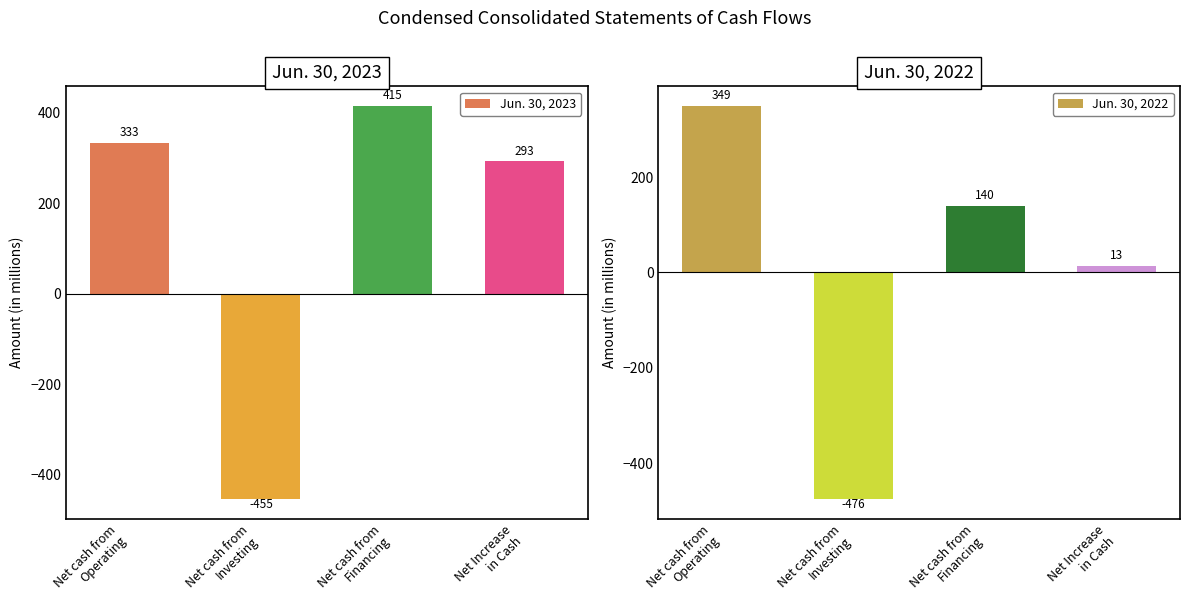

What is the sum of the Jun. 30, 2023 values at Net cash from
Investing and Net cash from
Financing?

-40